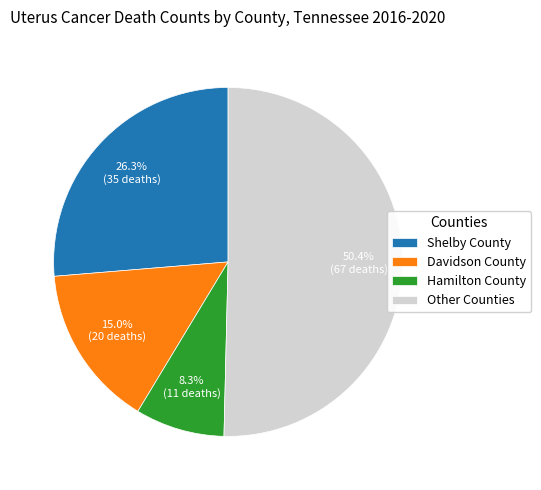

Is there a majority slice in this chart?

Yes